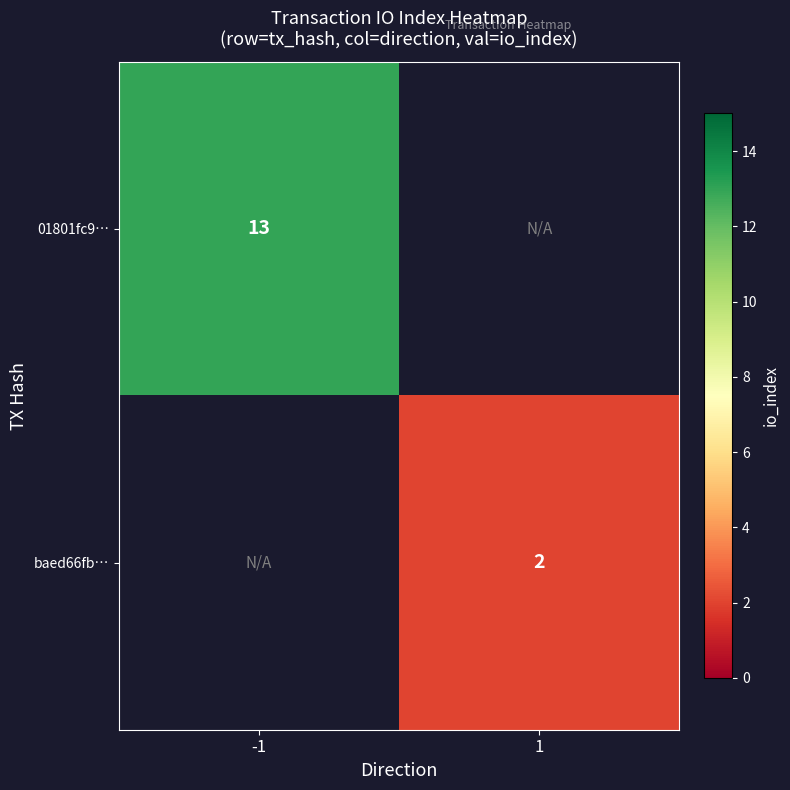

The value of baed66fb… at 1 is 2. True or false?

True